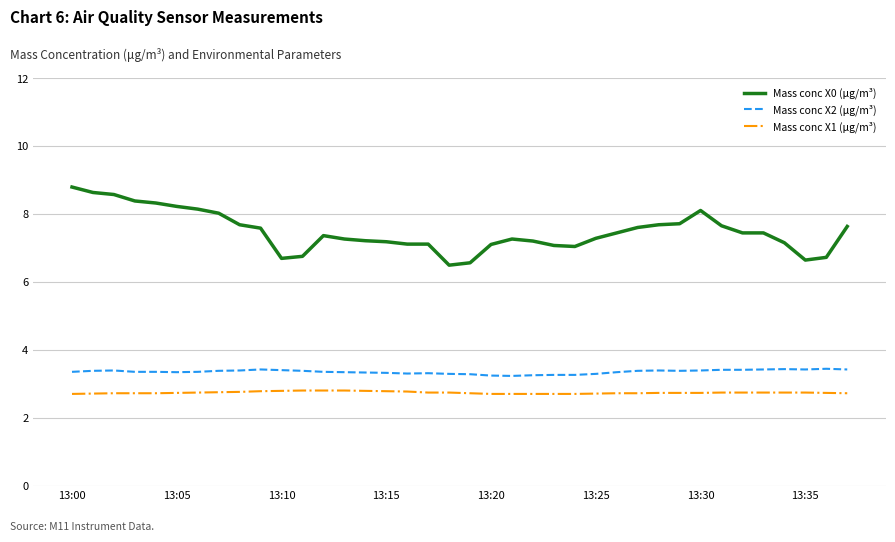

Which series has the largest total across all categories?

Mass conc X0 (μg/m³)